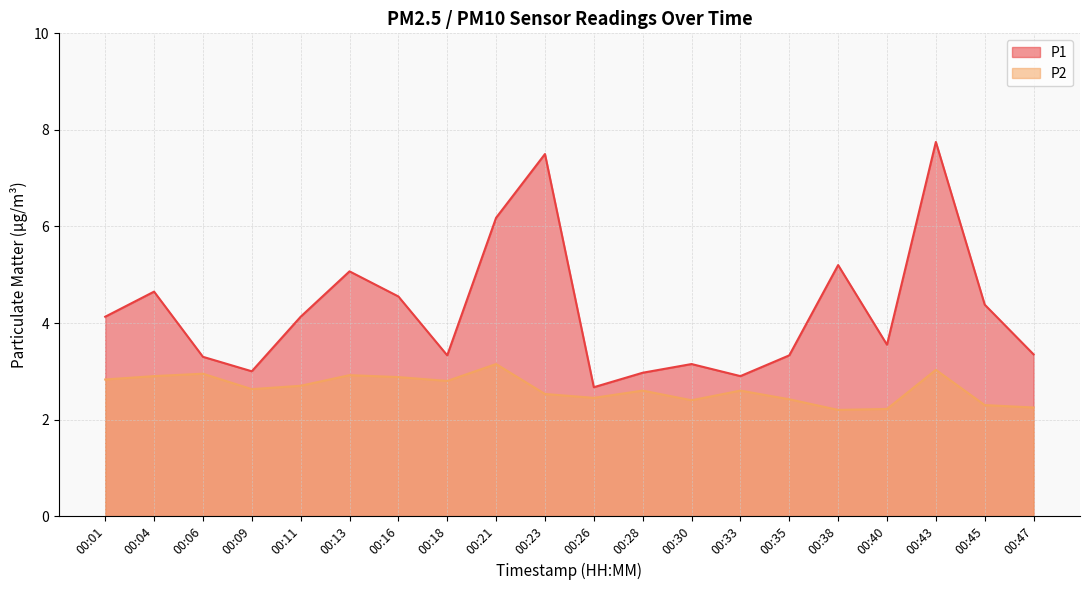

Reading left to right, extract all data points from this chart.

P1: 00:01=4.1	00:04=4.7	00:06=3.3	00:09=3.0	00:11=4.1	00:13=5.1	00:16=4.5	00:18=3.3	00:21=6.2	00:23=7.5	00:26=2.7	00:28=3.0	00:30=3.1	00:33=2.9	00:35=3.3	00:38=5.2	00:40=3.5	00:43=7.8	00:45=4.4	00:47=3.4
P2: 00:01=2.8	00:04=2.9	00:06=3.0	00:09=2.6	00:11=2.7	00:13=2.9	00:16=2.9	00:18=2.8	00:21=3.1	00:23=2.5	00:26=2.5	00:28=2.6	00:30=2.4	00:33=2.6	00:35=2.4	00:38=2.2	00:40=2.2	00:43=3.0	00:45=2.3	00:47=2.2